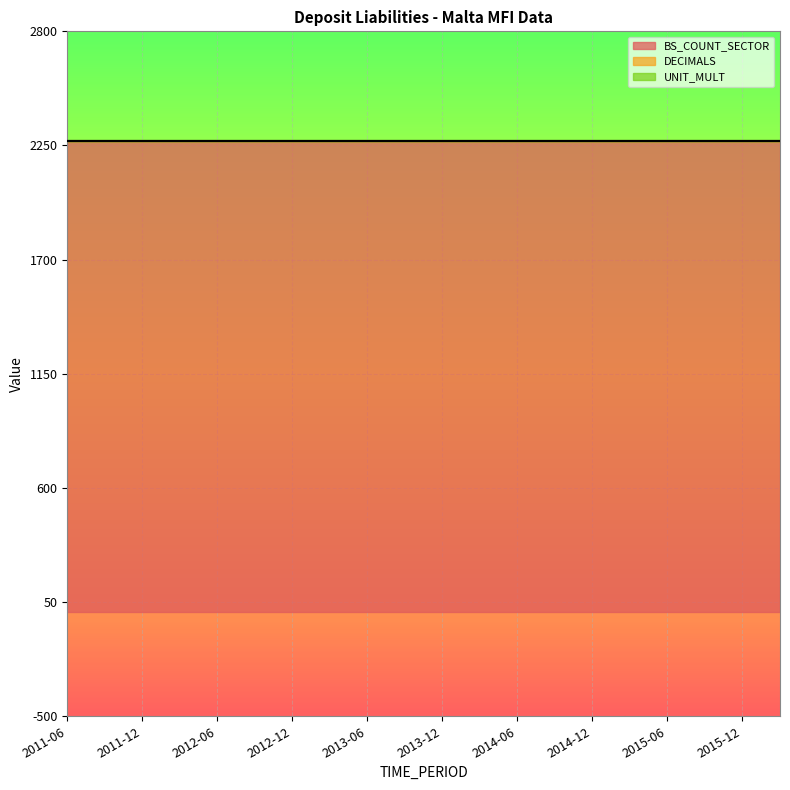

The BS_COUNT_SECTOR series shows 3631 at 2014-06. True or false?

False